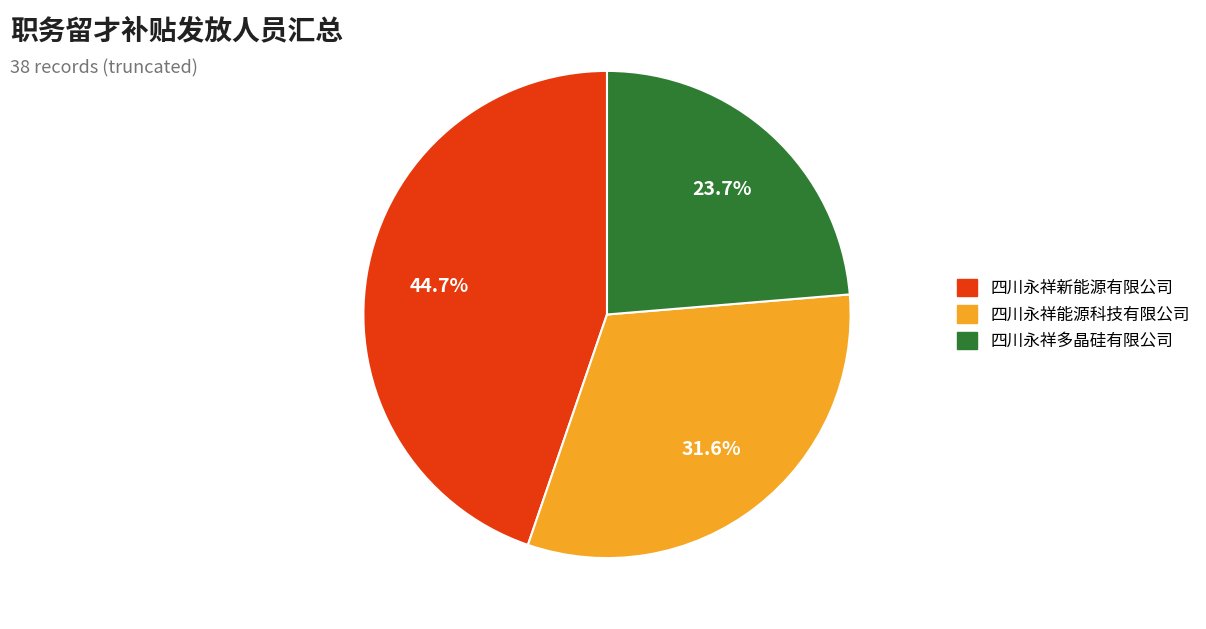

What is the total percentage of 四川永祥新能源有限公司 and 四川永祥能源科技有限公司?

76.3%